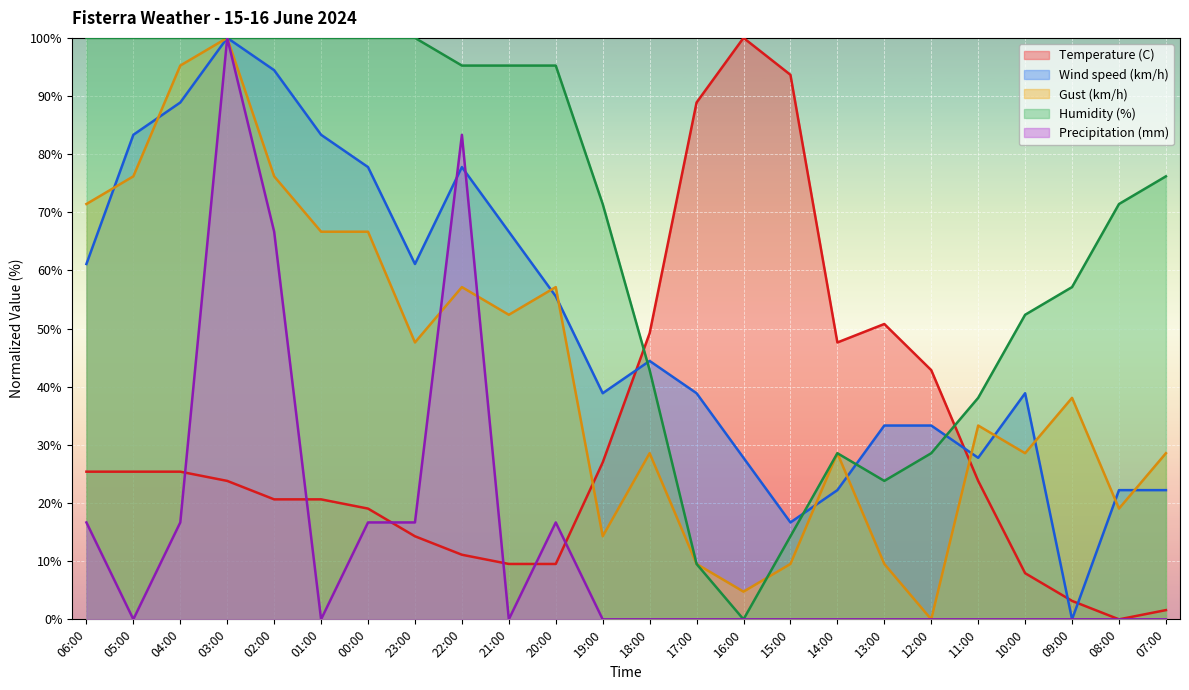

How many lines are shown in the chart?

5